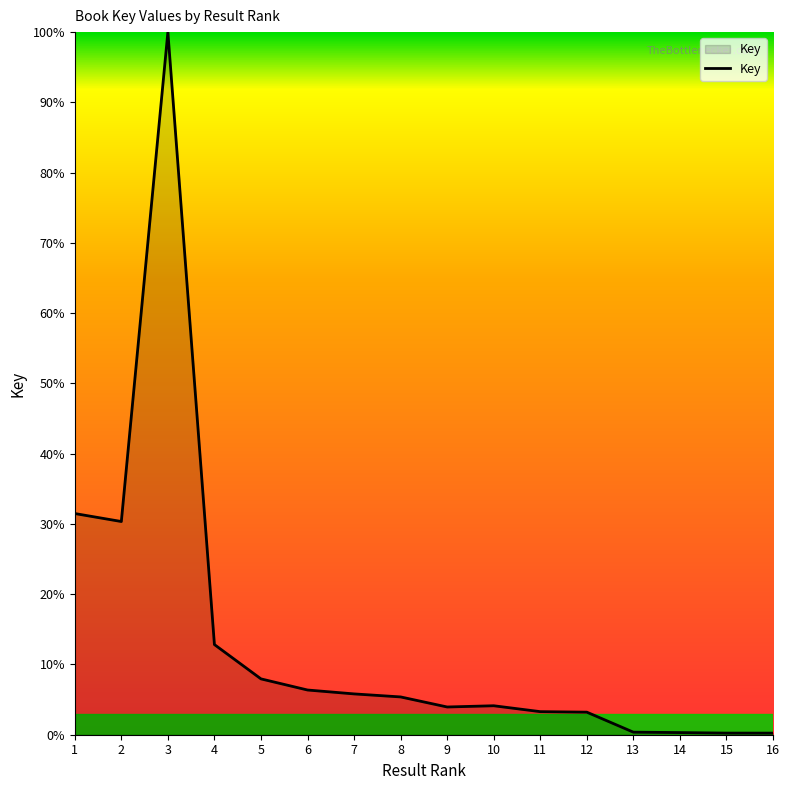

Does the chart display data point markers on the line(s)?

No